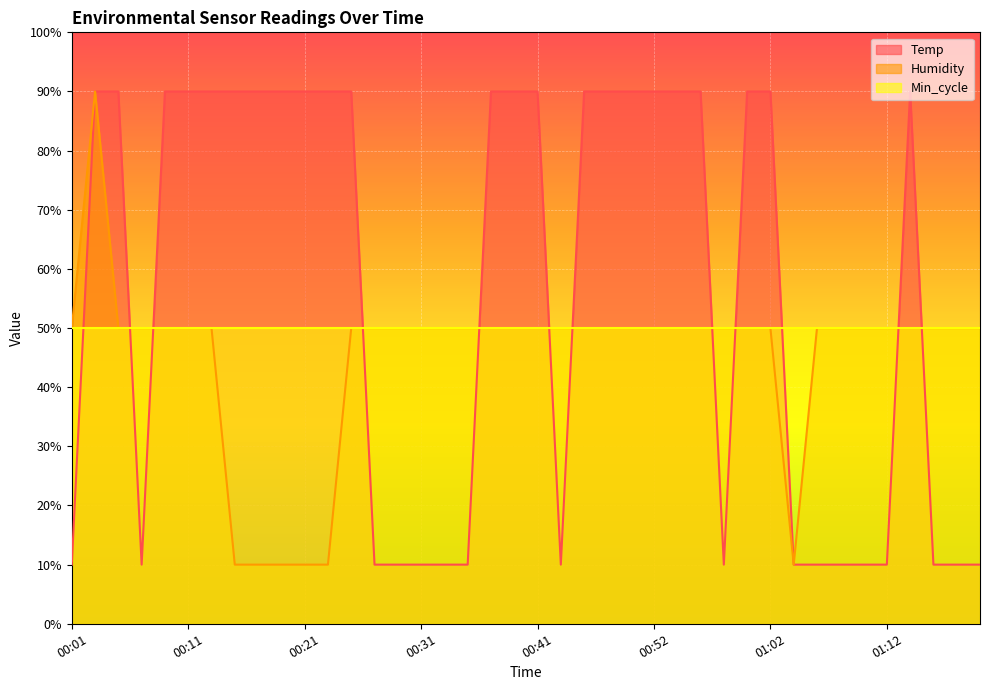

How many Temp values are between 10 and 90?

40